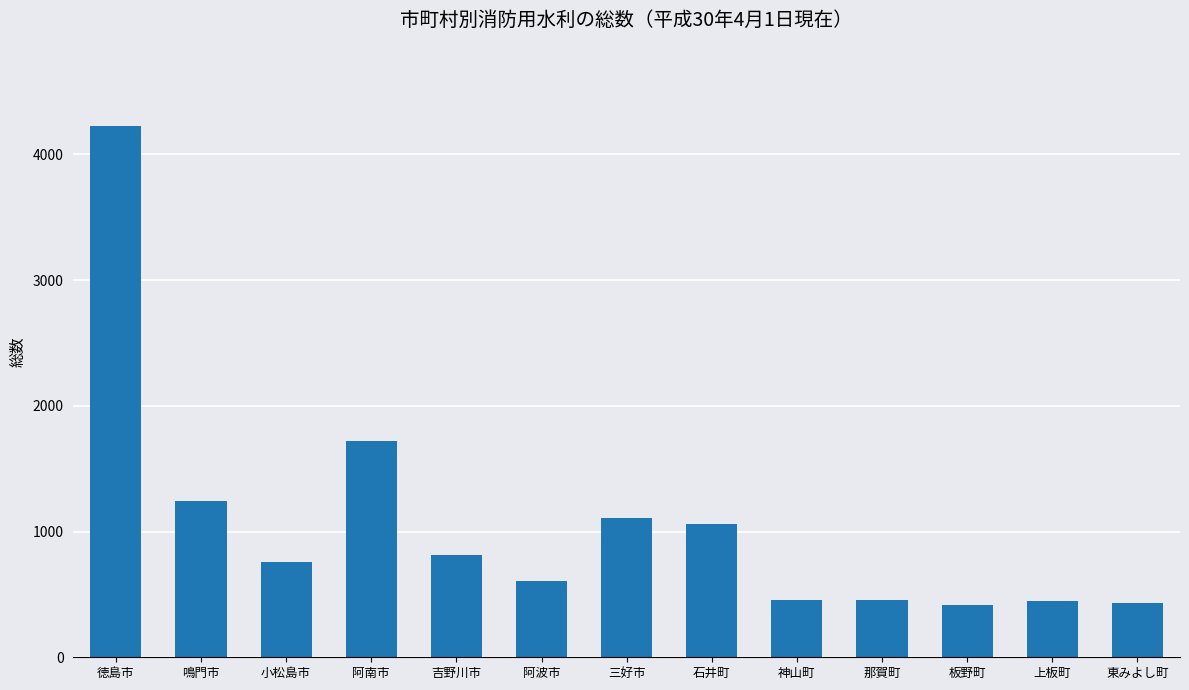

What is the smallest value displayed?

412